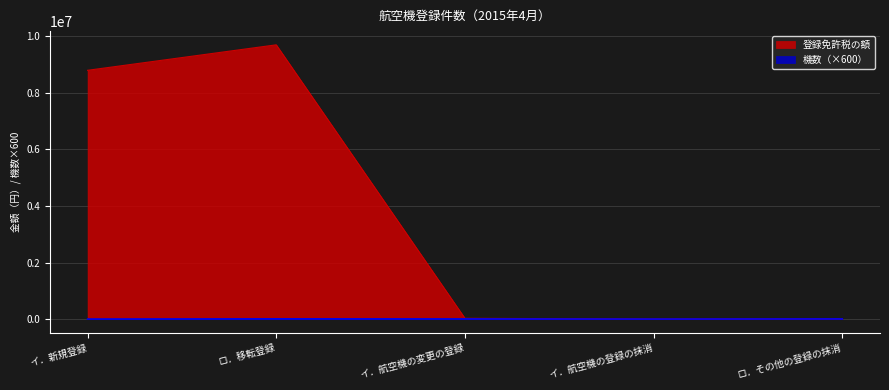

Is the value of 機数 at ロ．その他の登録の抹消 greater than the value of 登録免許税の額 at イ．航空機の登録の抹消?

Yes